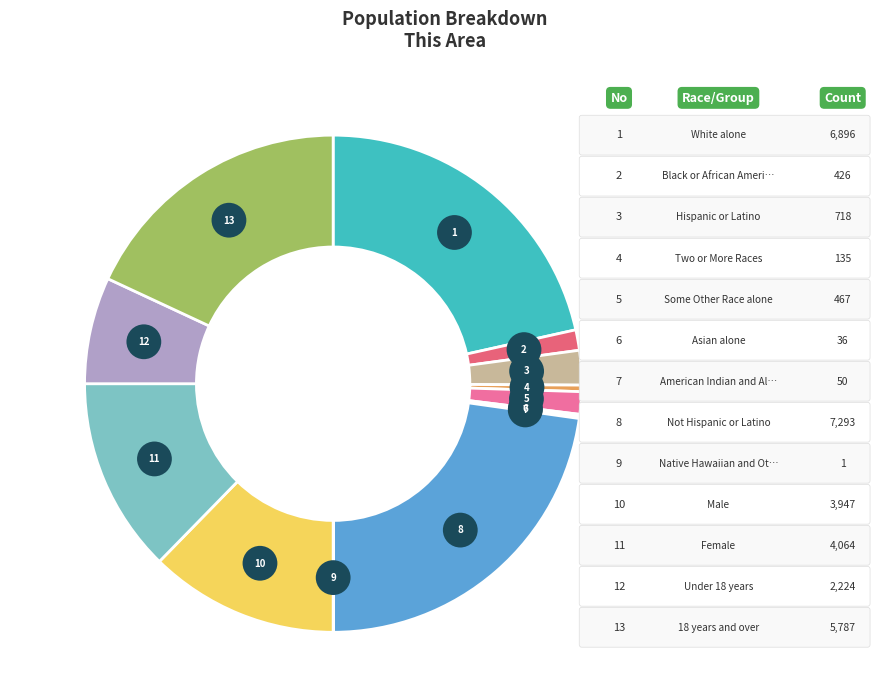

True or false: Black or African American alone accounts for 1% of the total.

True